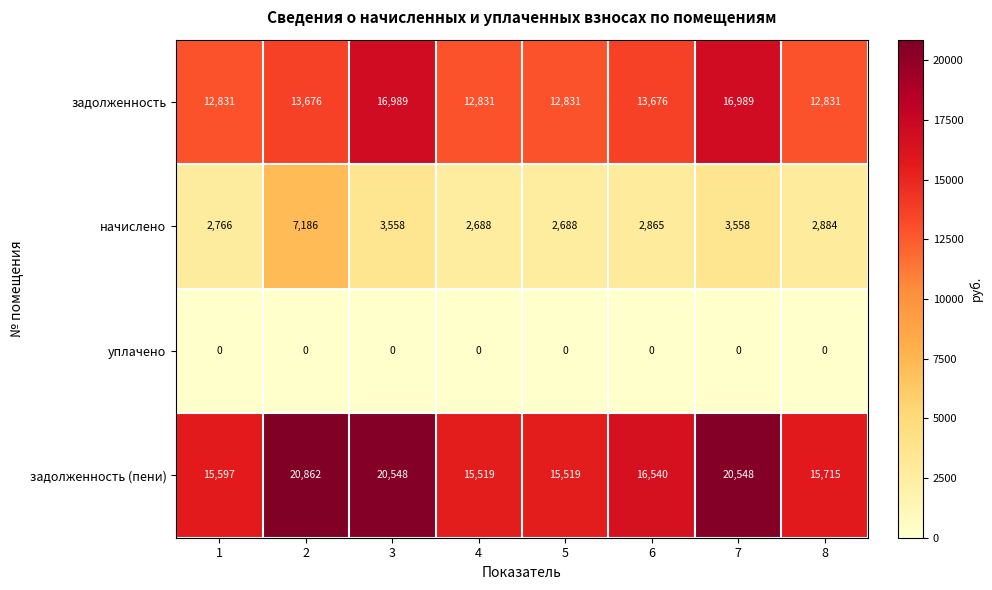

The value of задолженность at 7 is 16989. True or false?

True